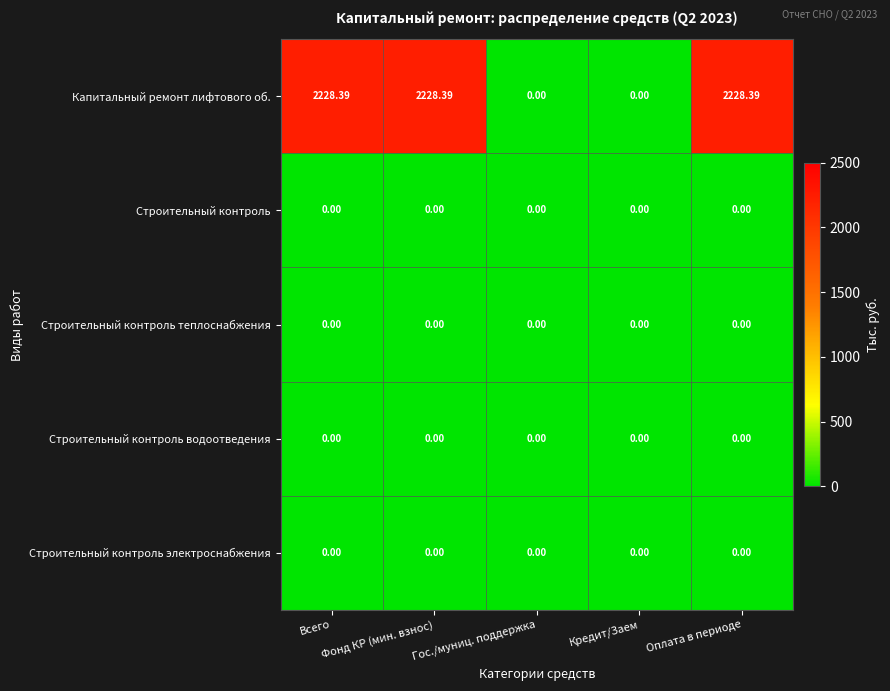

Which series has the largest range (max minus min)?

Капитальный ремонт лифтового об.